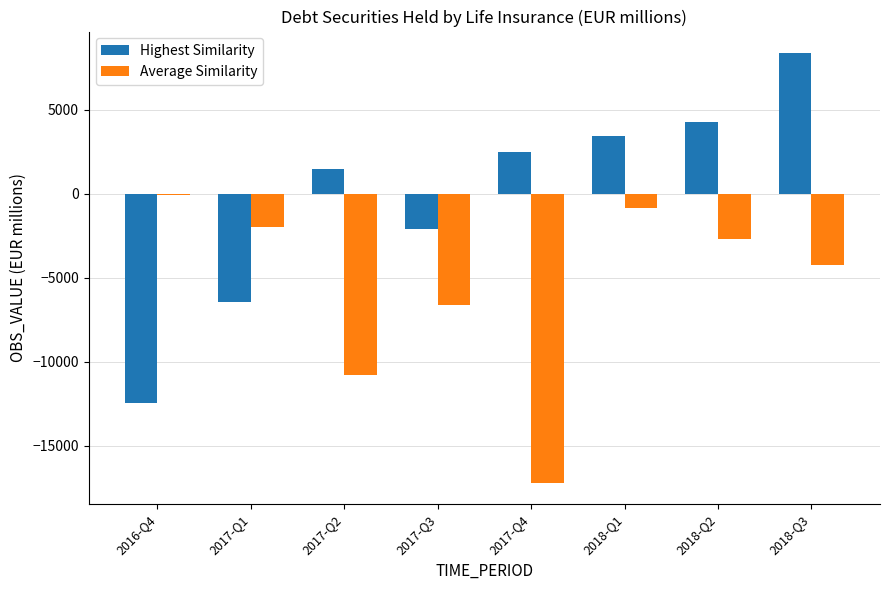

How many positive values does the Highest Similarity series have?

5